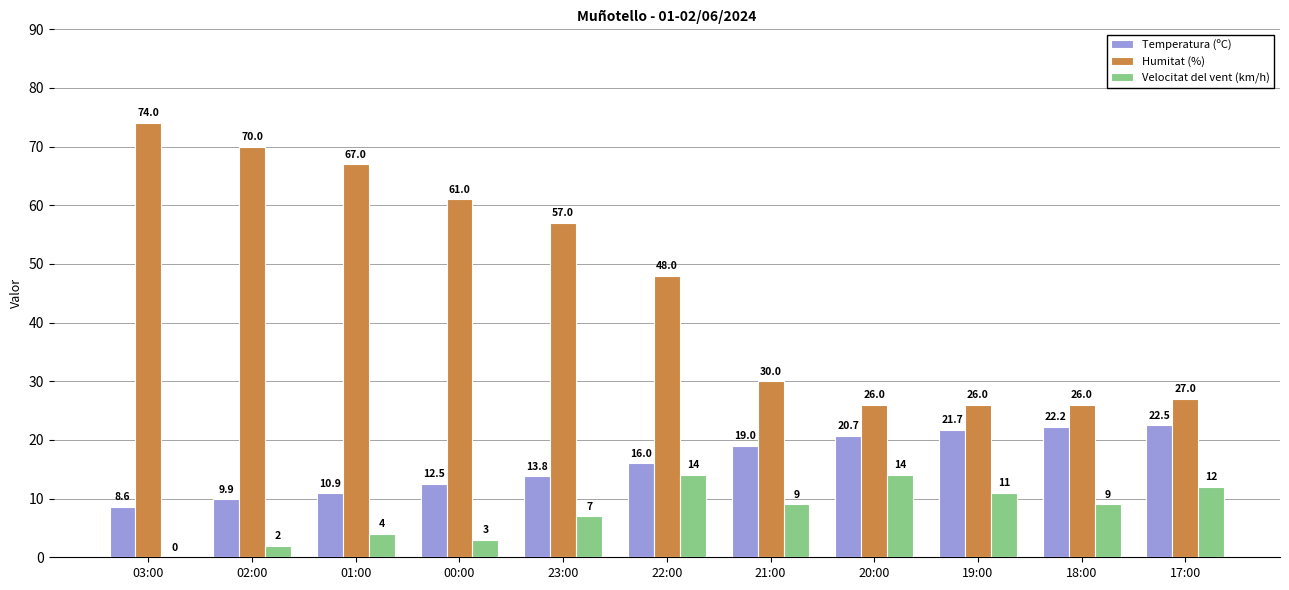

True or false: Humitat (%) has a value of 88.5 at 01:00.

False